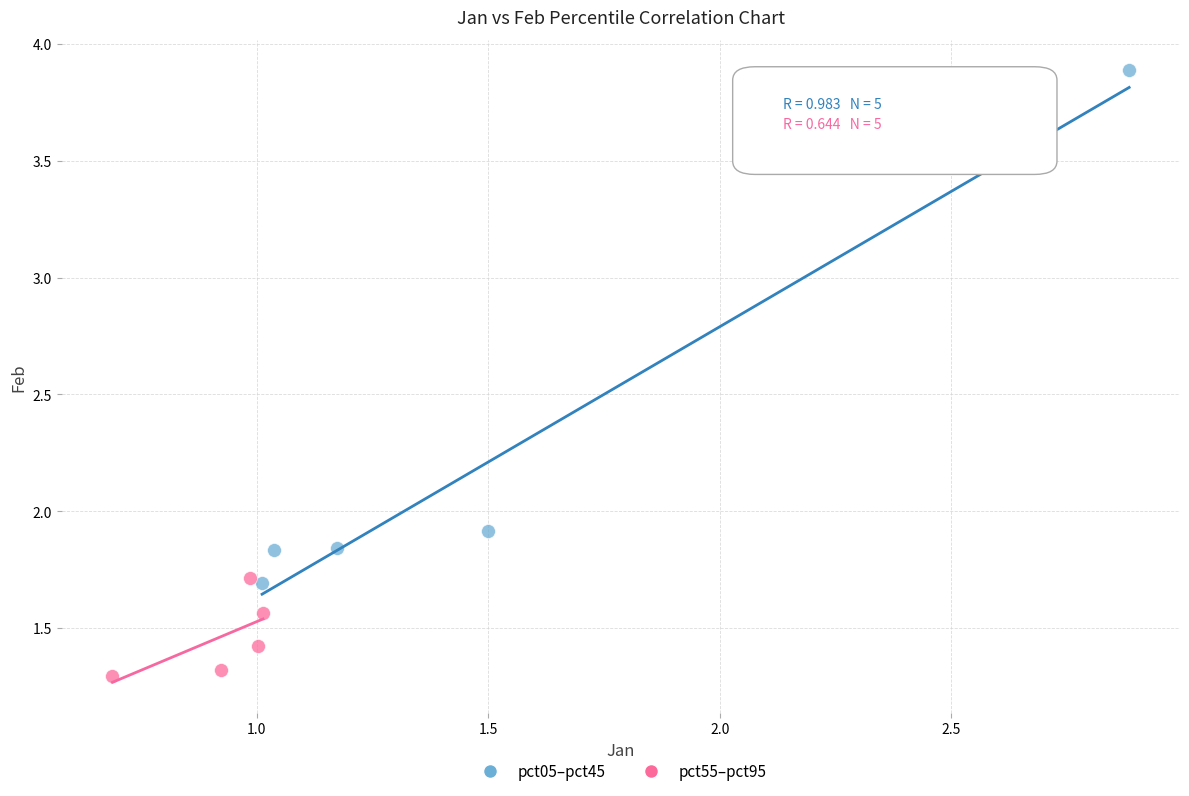

Which series reaches the minimum Y coordinate?

pct55–pct95